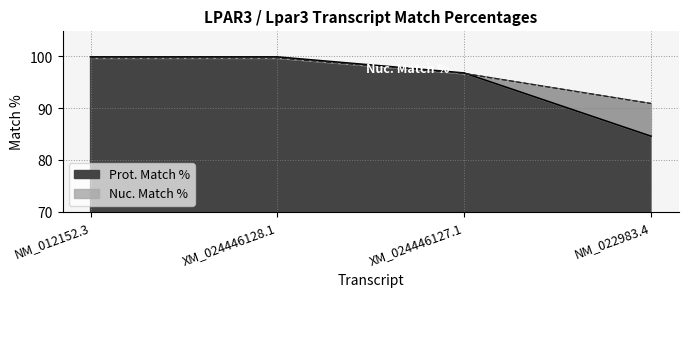

What is the total value across all series at XM_024446127.1?

193.5